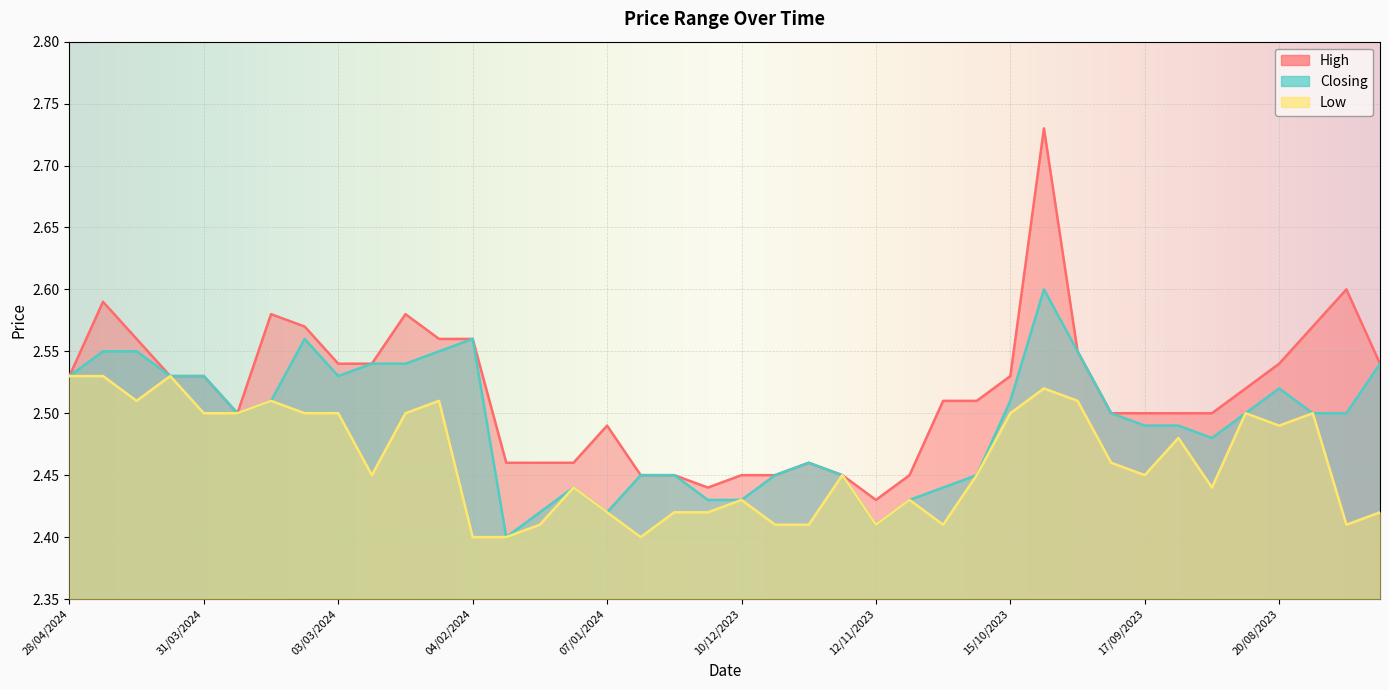

At 01/10/2023, list the series in order from smallest to largest.

Low, High, Closing